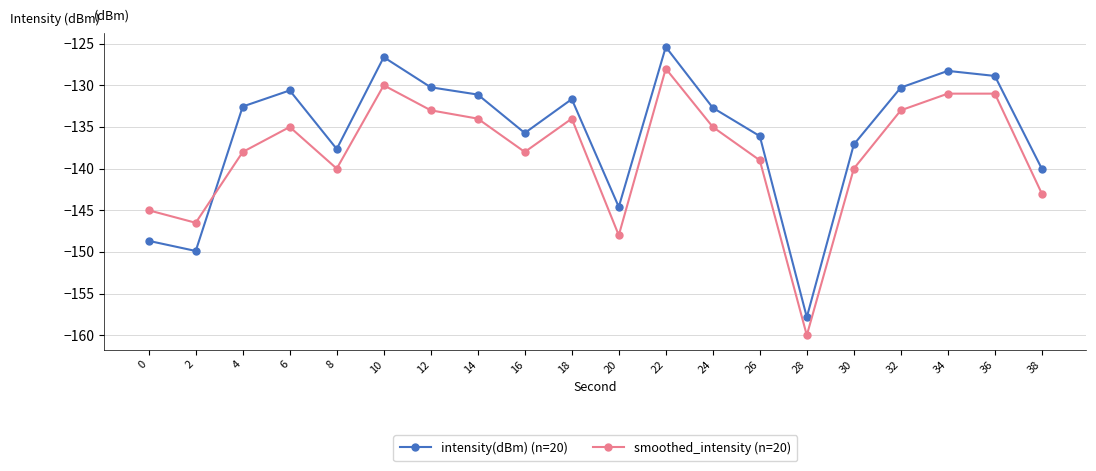

What is the average value of the smoothed_intensity (n=20) series?

-138.1